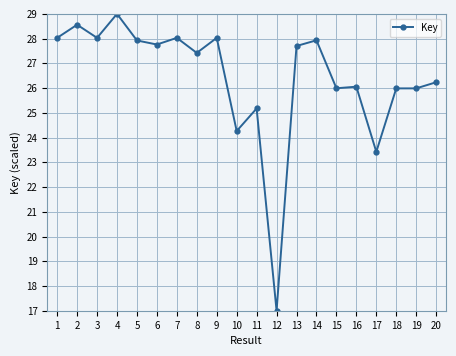

Count the number of data series in this chart.

1